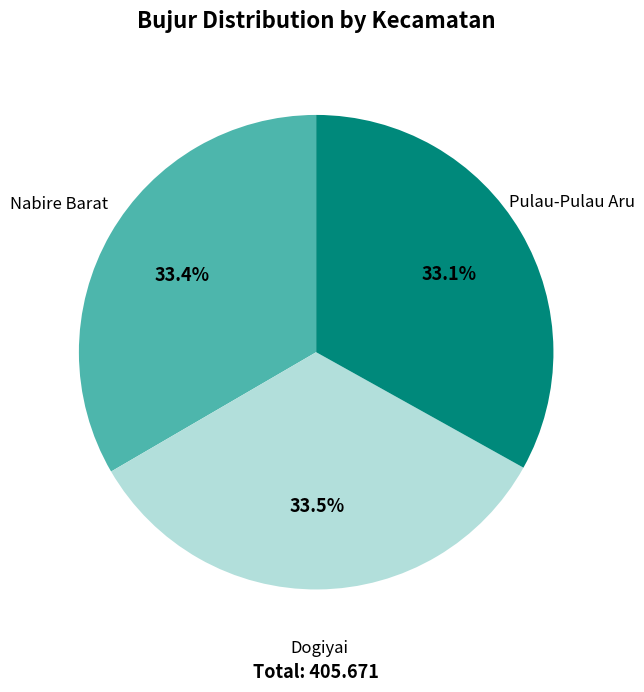

Does any single category account for the majority?

No